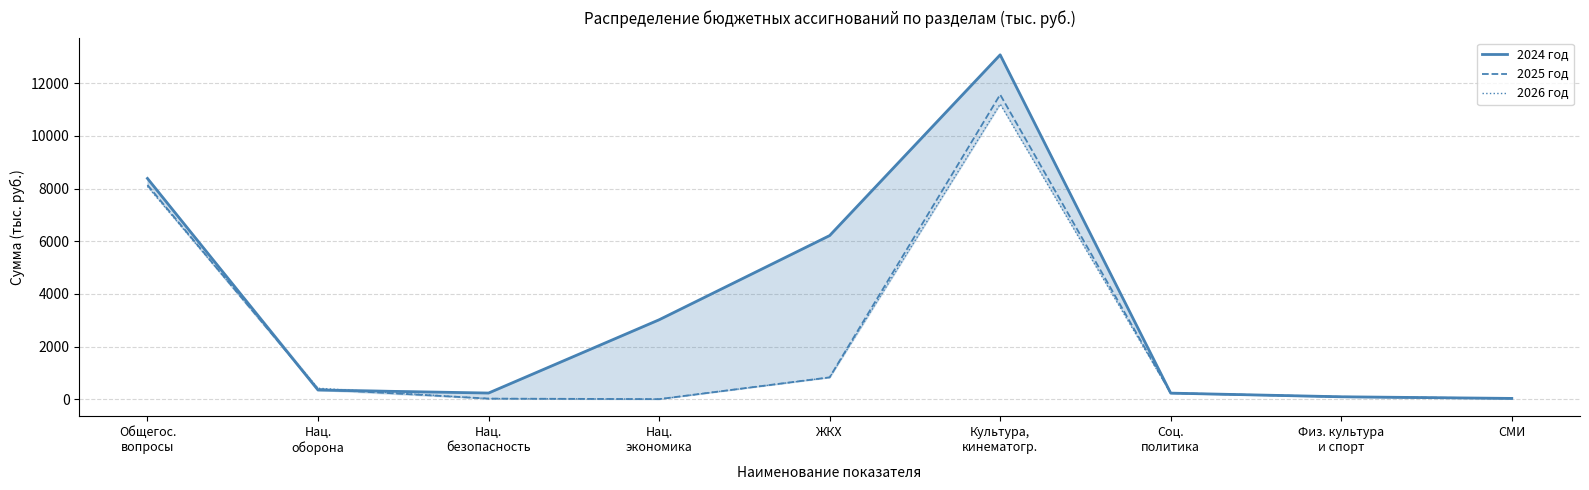

How many distinct data groups are displayed?

3